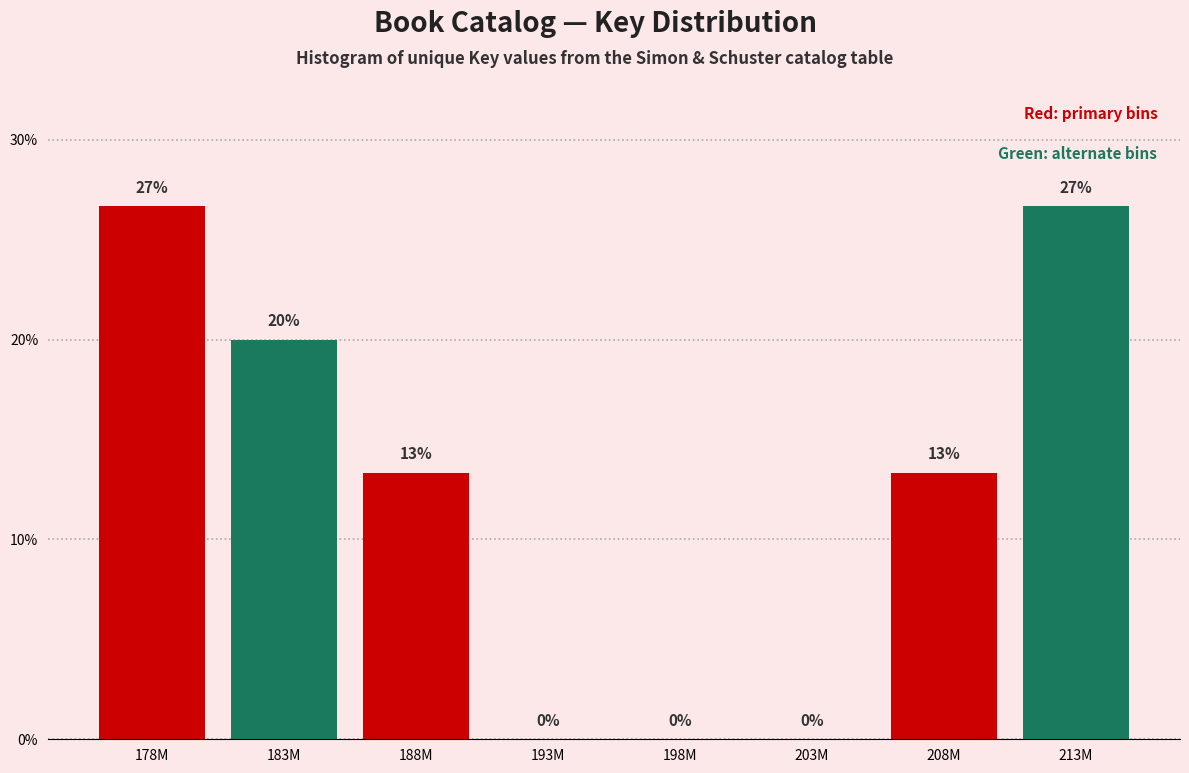

At which label does the data first exceed 13?

178M